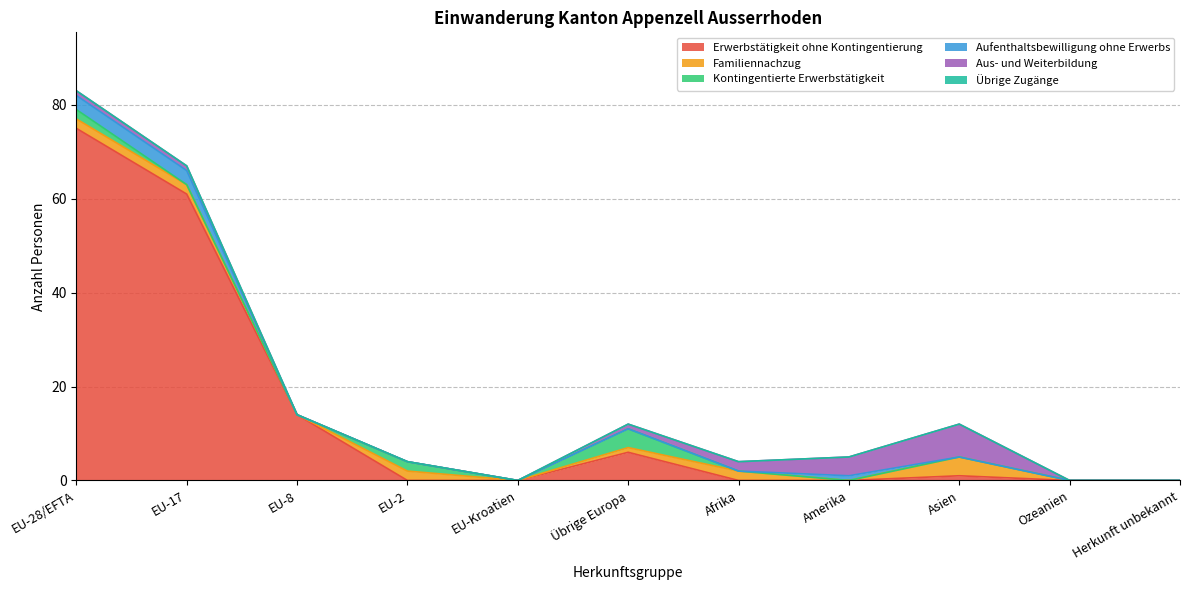

Is the value of Aufenthaltsbewilligung ohne Erwerbs at Asien greater than the value of Erwerbstätigkeit ohne Kontingentierung at EU-28/EFTA?

No